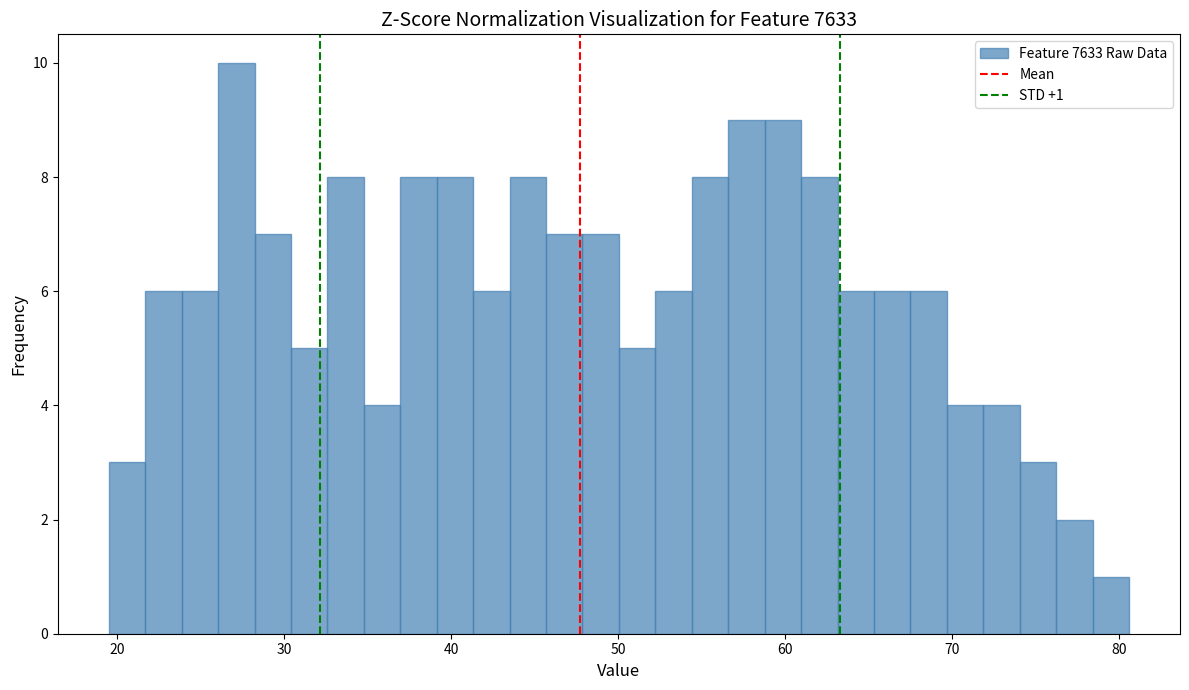

Around what value on the x-axis is the tallest bar? Give the approximate position of its centre, as read against the axis.

27